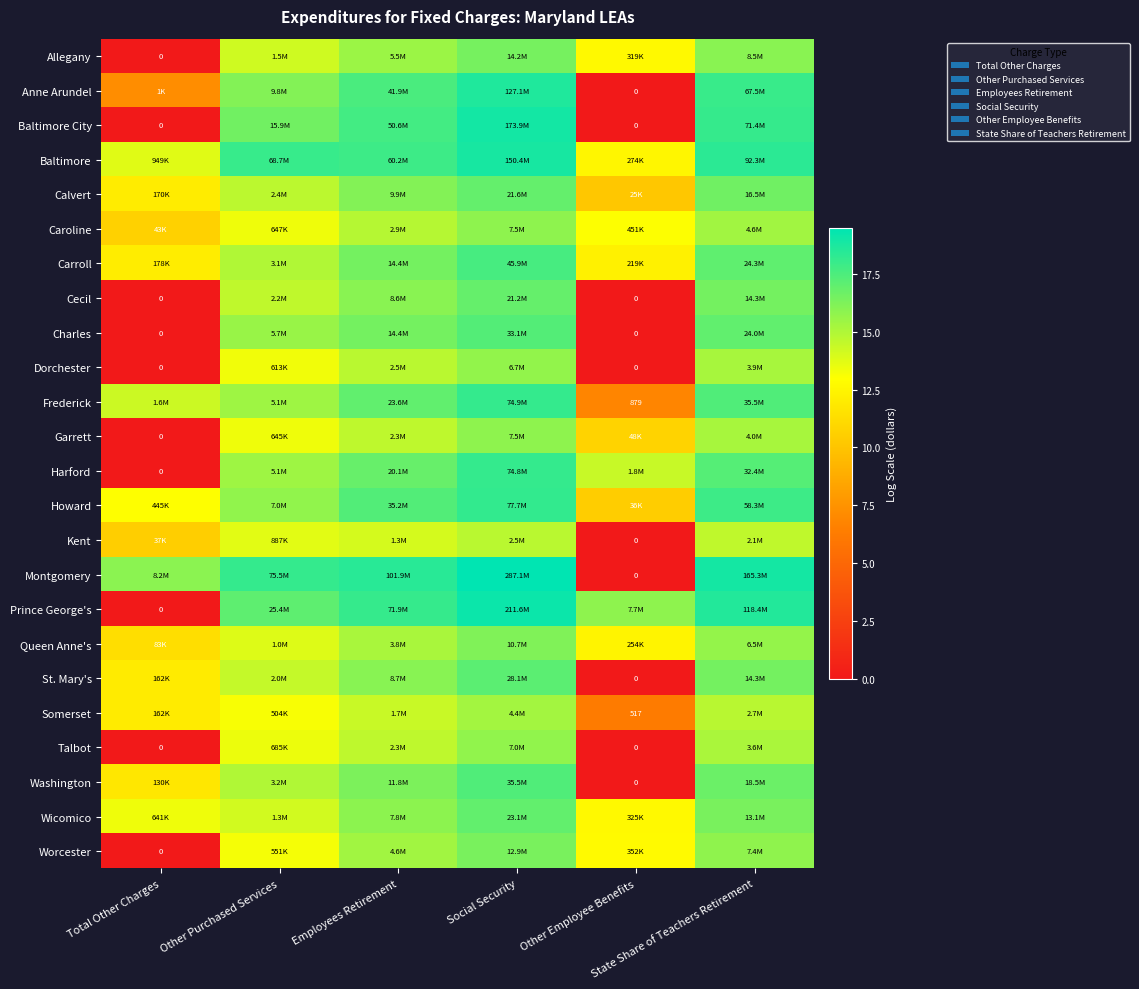

What is the maximum value shown in the chart?

19.5